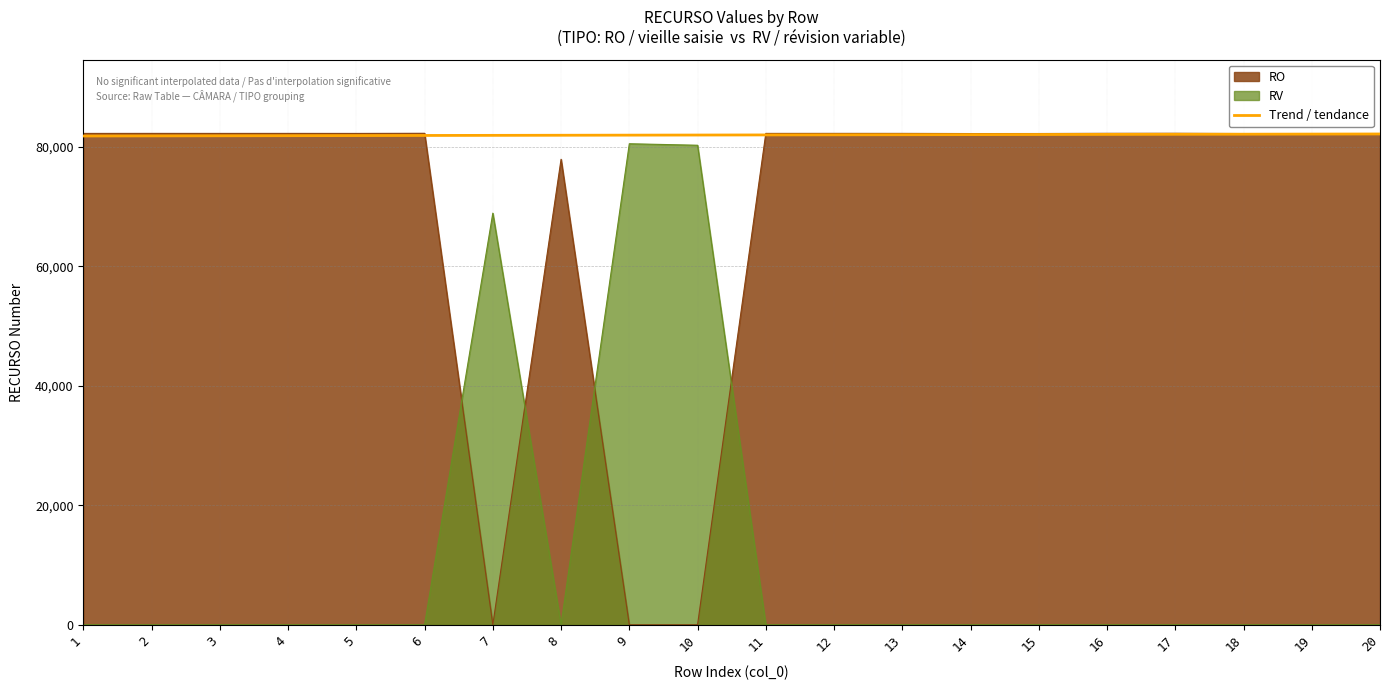

At which label is RO closest to 41130?

8